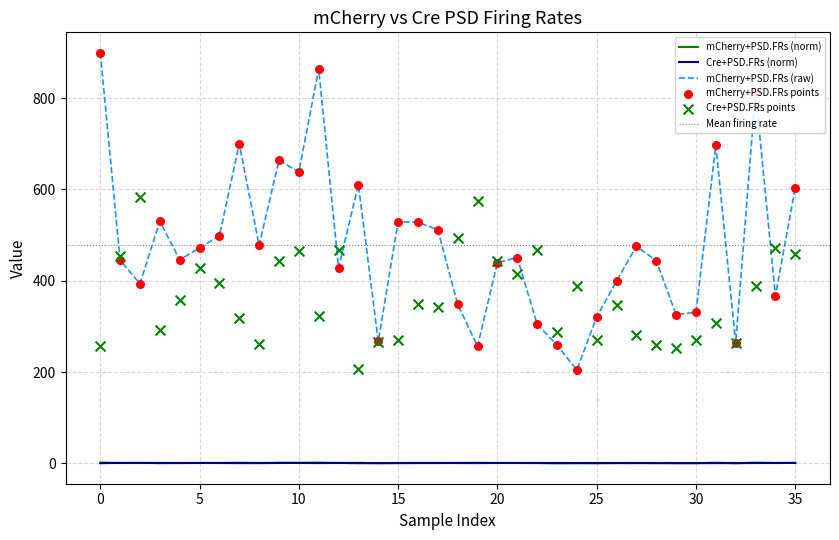

What is the highest value of the mCherry+PSD.FRs (raw) series?

899.2